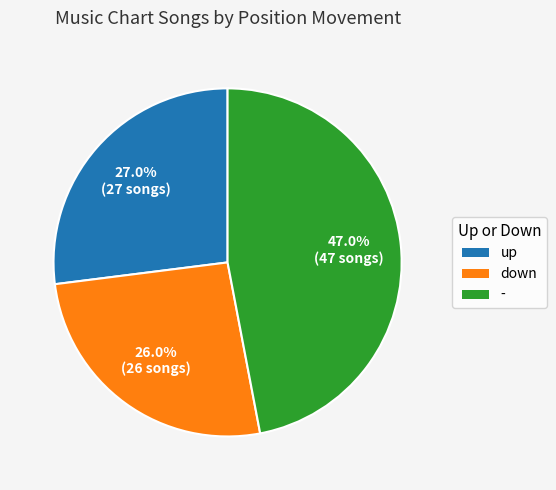

To the nearest percent, what percentage of the pie is up?

27%